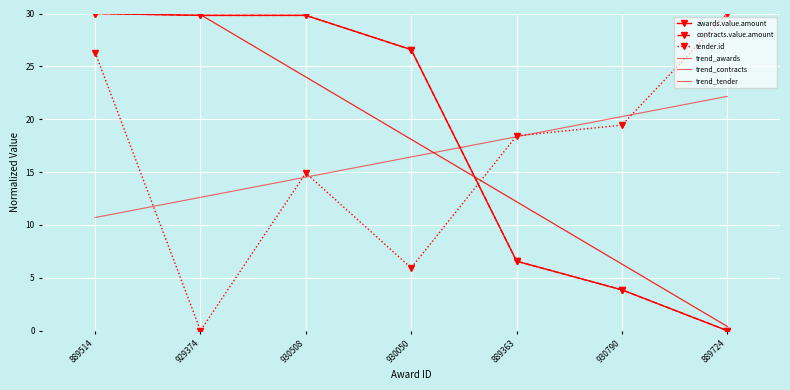

True or false: tender.id and contracts.value.amount cross at least once.

True